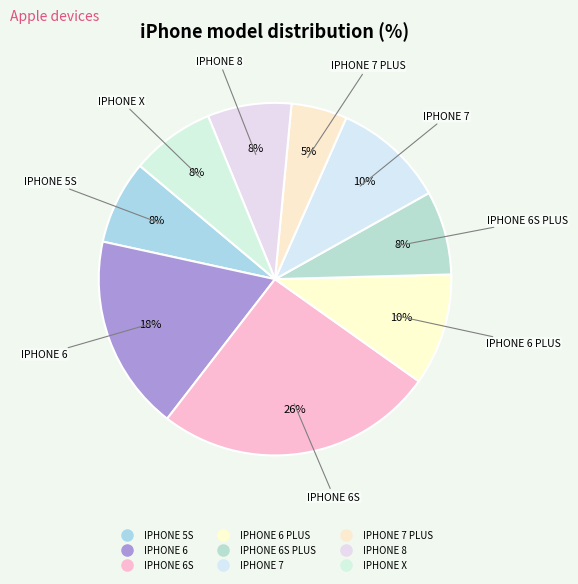

Count the number of slices in the pie.

9